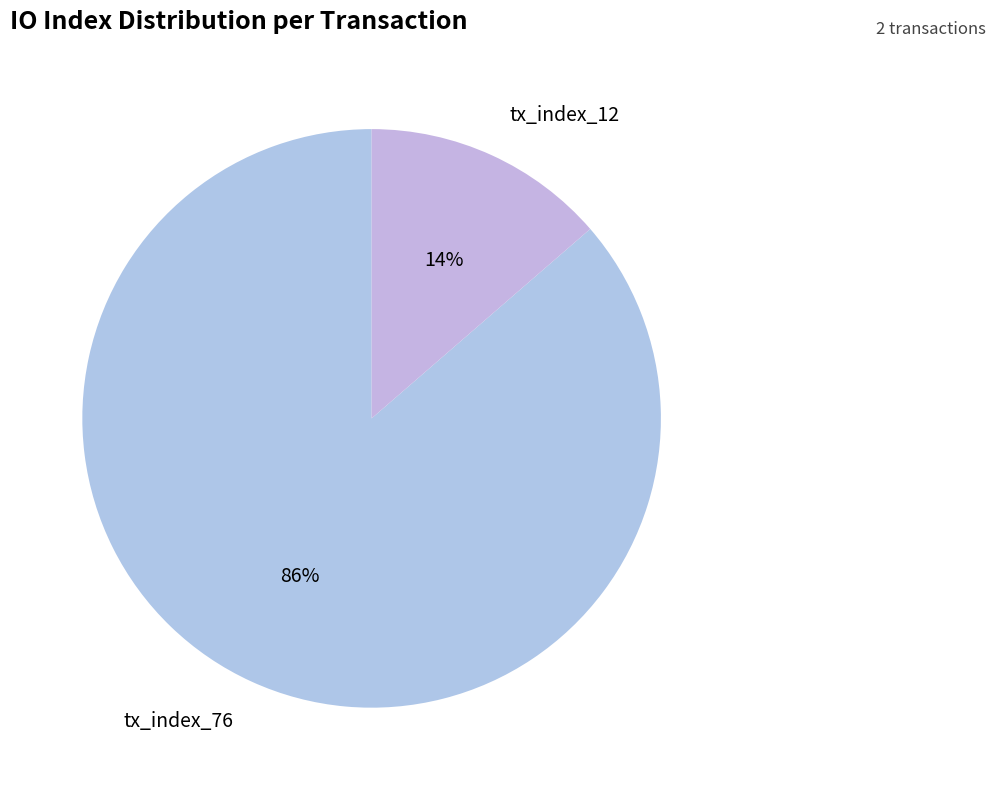

Between tx_index_12 and tx_index_76, which is larger?

tx_index_76